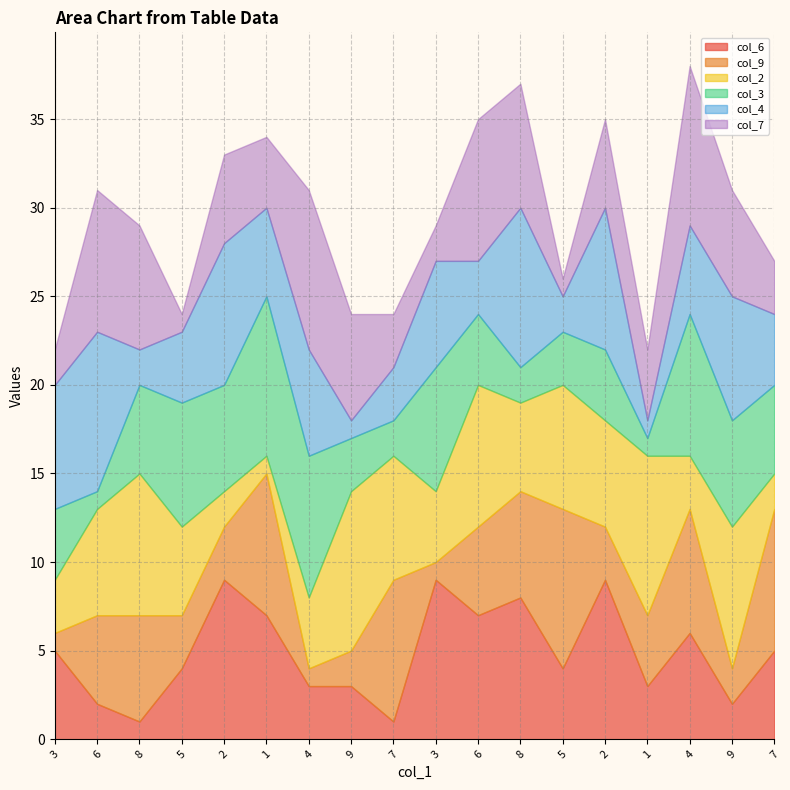

Where does the col_6 series first go above 5?

2